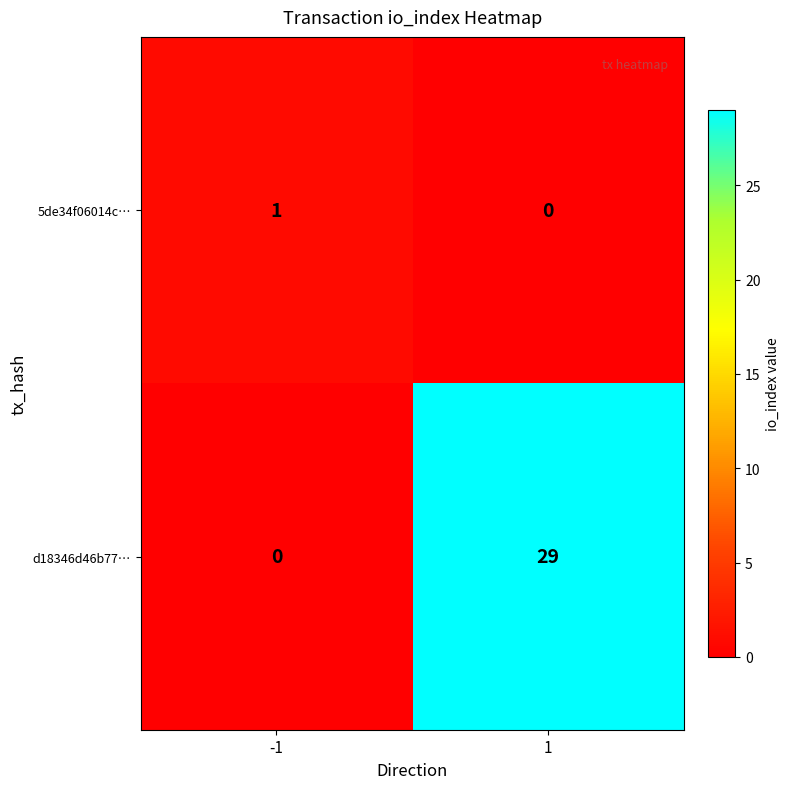

Between -1 and 1, which series saw the biggest shift?

d18346d46b77…